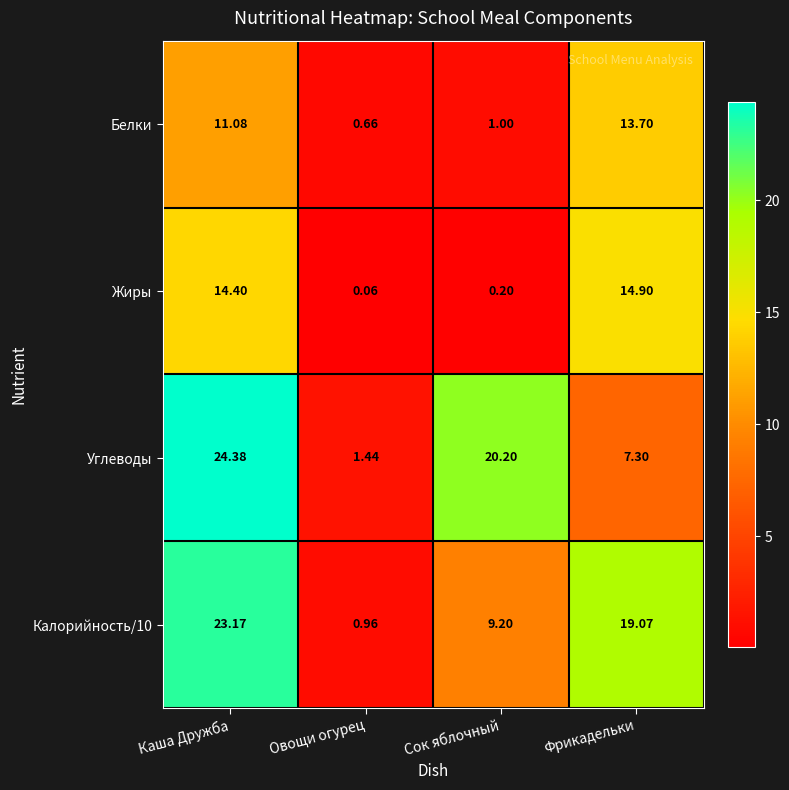

Rank the categories by Углеводы value from highest to lowest.

Каша Дружба, Сок яблочный, Фрикадельки, Овощи огурец